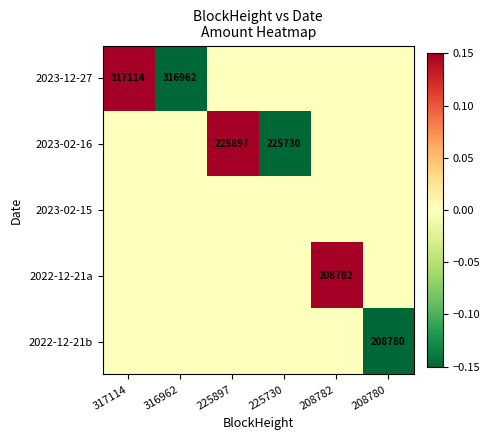

Is it true that 2023-02-16 equals 225897 at 225897?

True